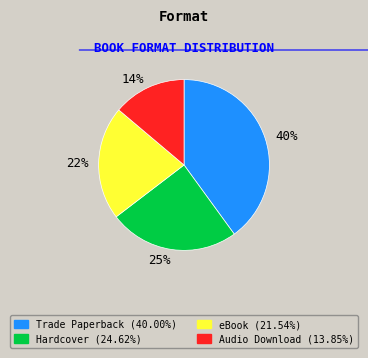

Rank the categories by value from lowest to highest.

14%, 22%, 25%, 40%